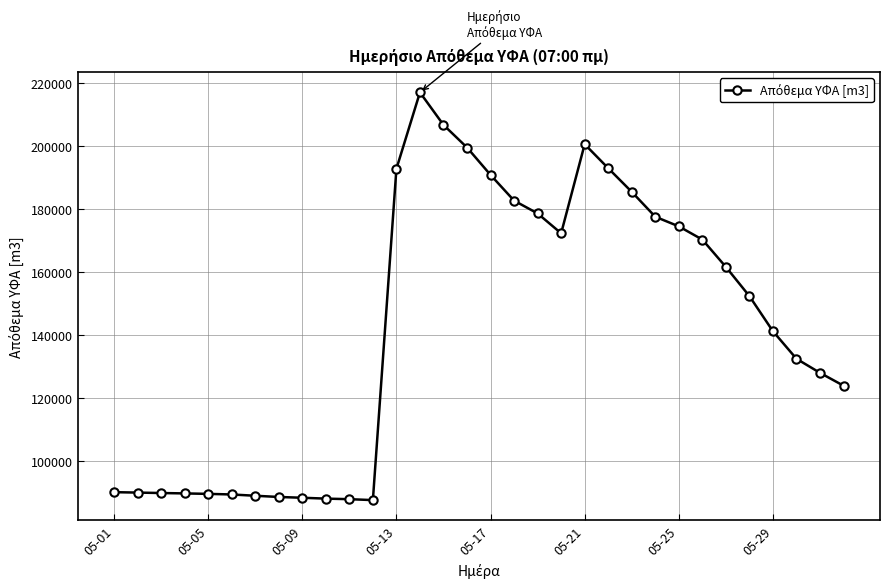

True or false: the data has more than 1 interior local peaks.

True